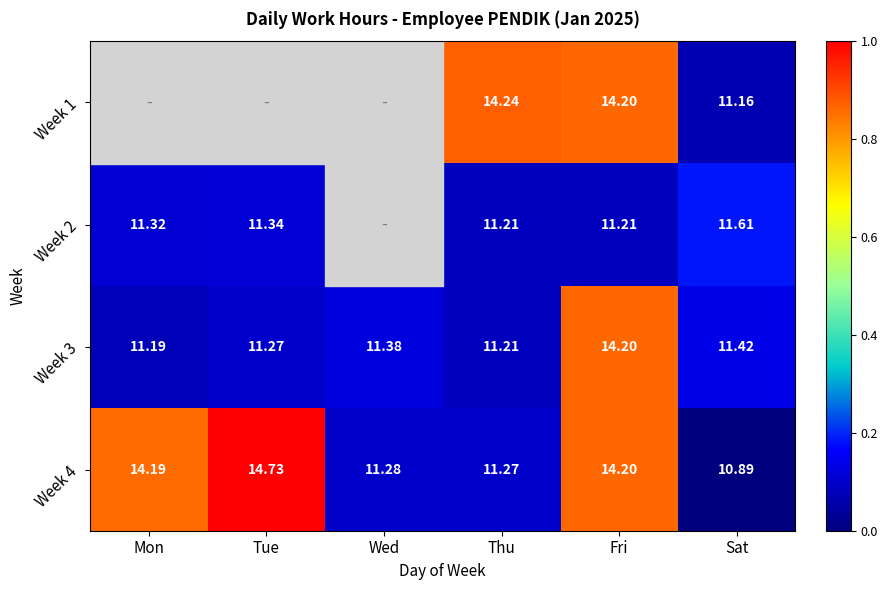

Where does the Week 4 series first go above 14?

Mon